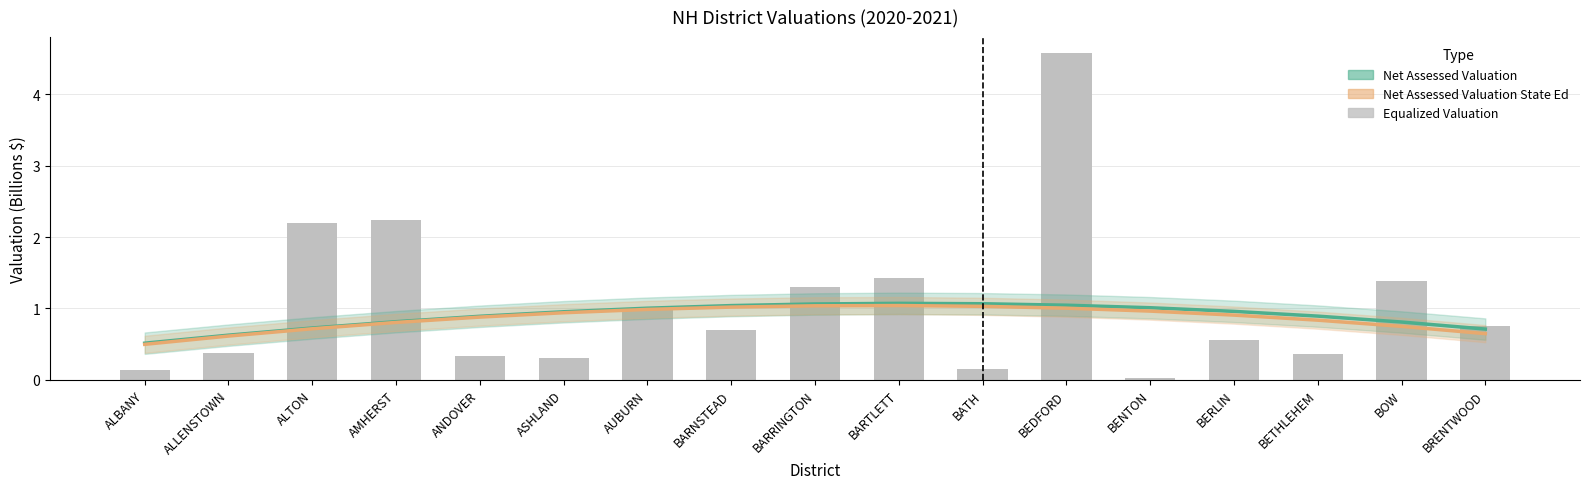

Which series has the largest total across all categories?

Equalized Valuation